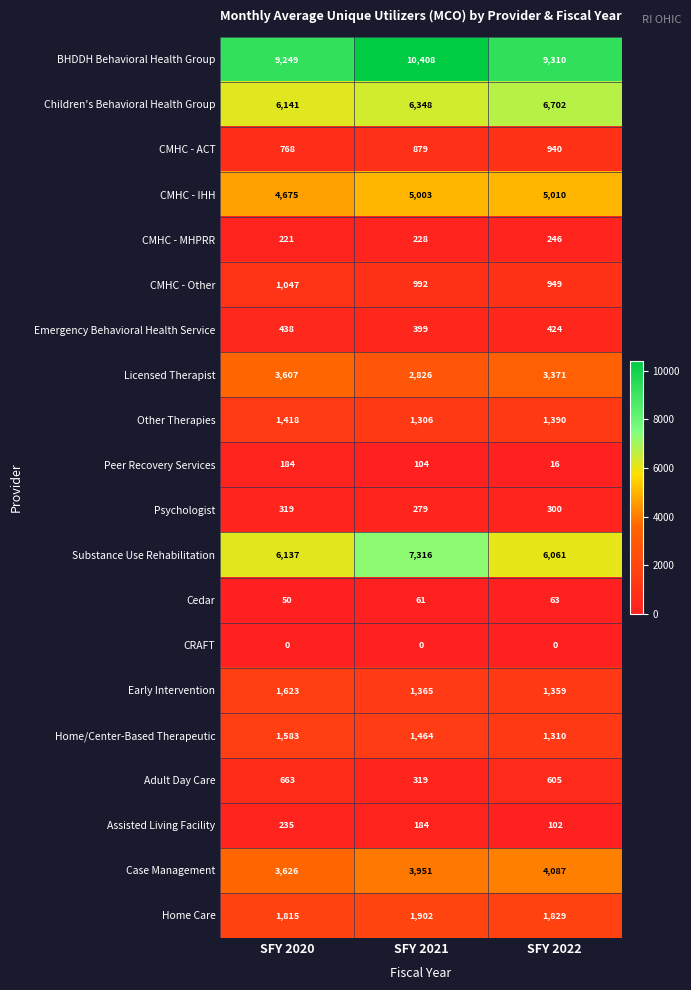

What is the total value across all series at SFY 2021?

45334